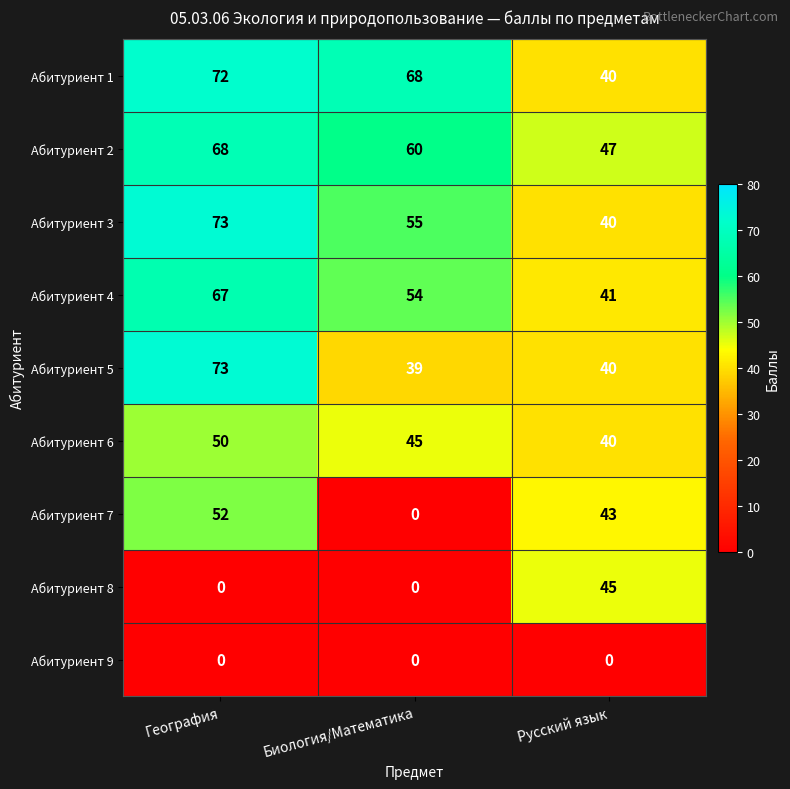

Is it true that Абитуриент 1 equals 40 at Русский язык?

True